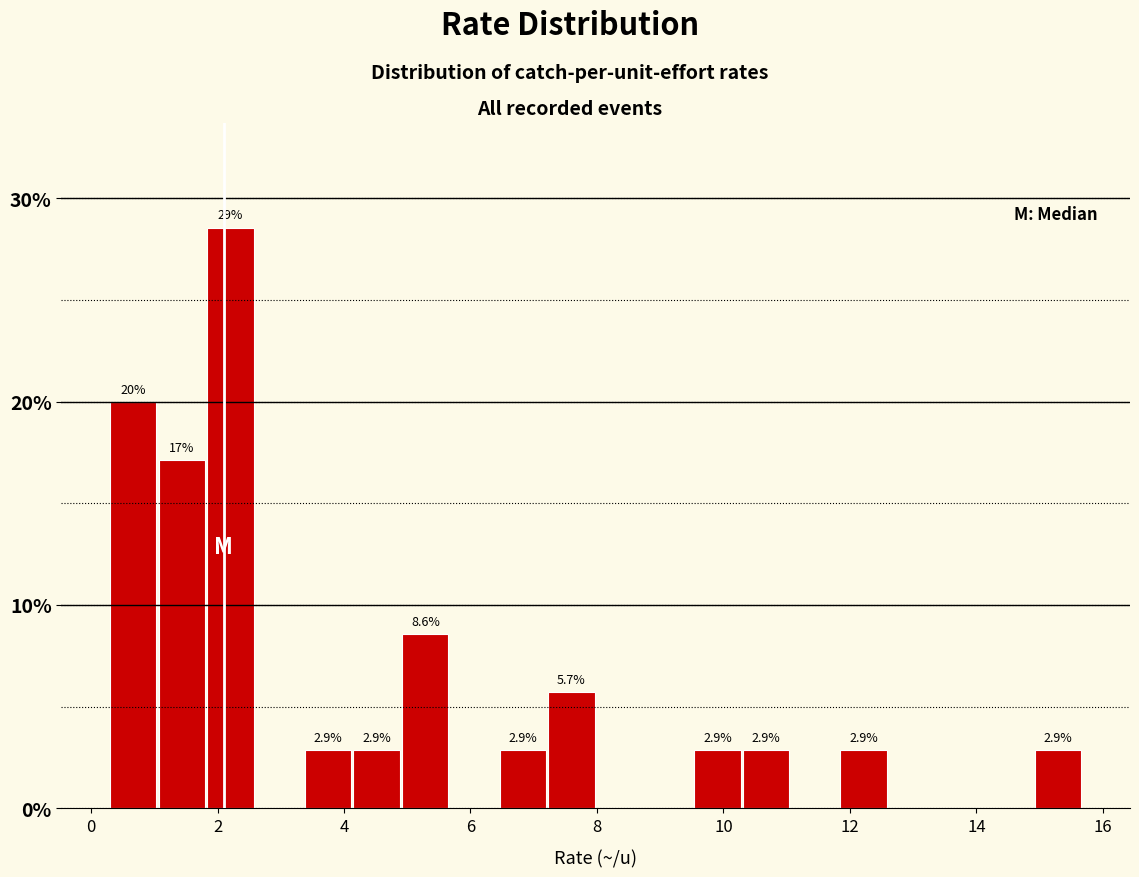

Read against the x-axis, roughly where is the centre of the tallest bar?

2.2